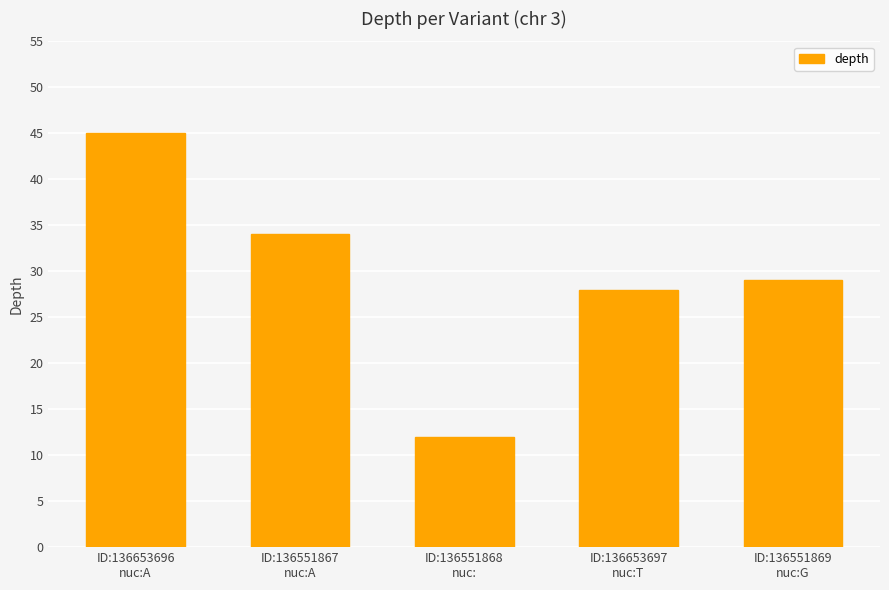

Rank the categories by value from highest to lowest.

ID:136653696
nuc:A, ID:136551867
nuc:A, ID:136551869
nuc:G, ID:136653697
nuc:T, ID:136551868
nuc: